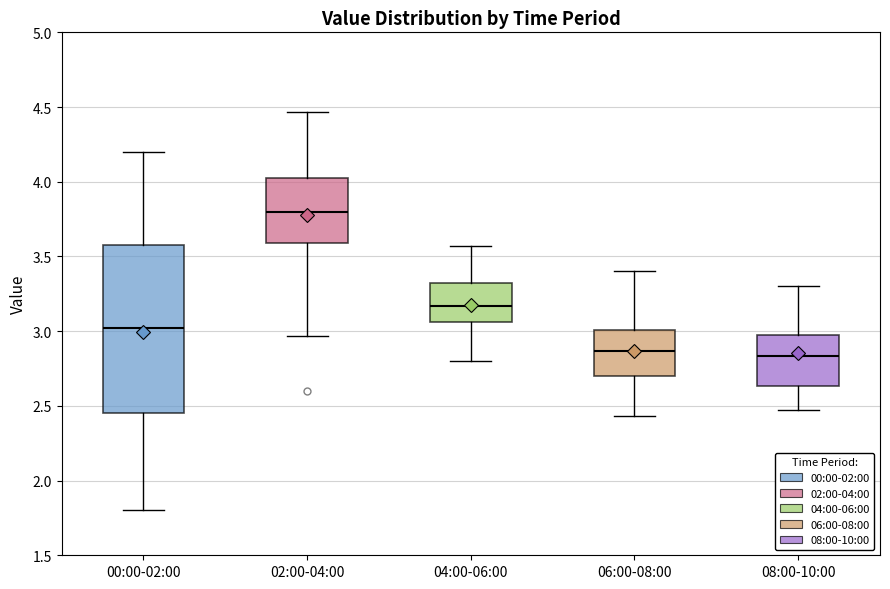

Reading left to right, transcribe this box plot: for each box, give where its median line is, the range the box spans, and where its two whiskers end, as read against the y-axis. The values are not printed on the chart, so give them approximately, as read against the axis.

00:00-02:00: median 3.00, box 2.45 to 3.60, whiskers 1.80 to 4.20
02:00-04:00: median 3.80, box 3.60 to 4.05, whiskers 2.95 to 4.45
04:00-06:00: median 3.15, box 3.05 to 3.35, whiskers 2.80 to 3.55
06:00-08:00: median 2.85, box 2.70 to 3.00, whiskers 2.45 to 3.40
08:00-10:00: median 2.85, box 2.65 to 3.00, whiskers 2.45 to 3.30